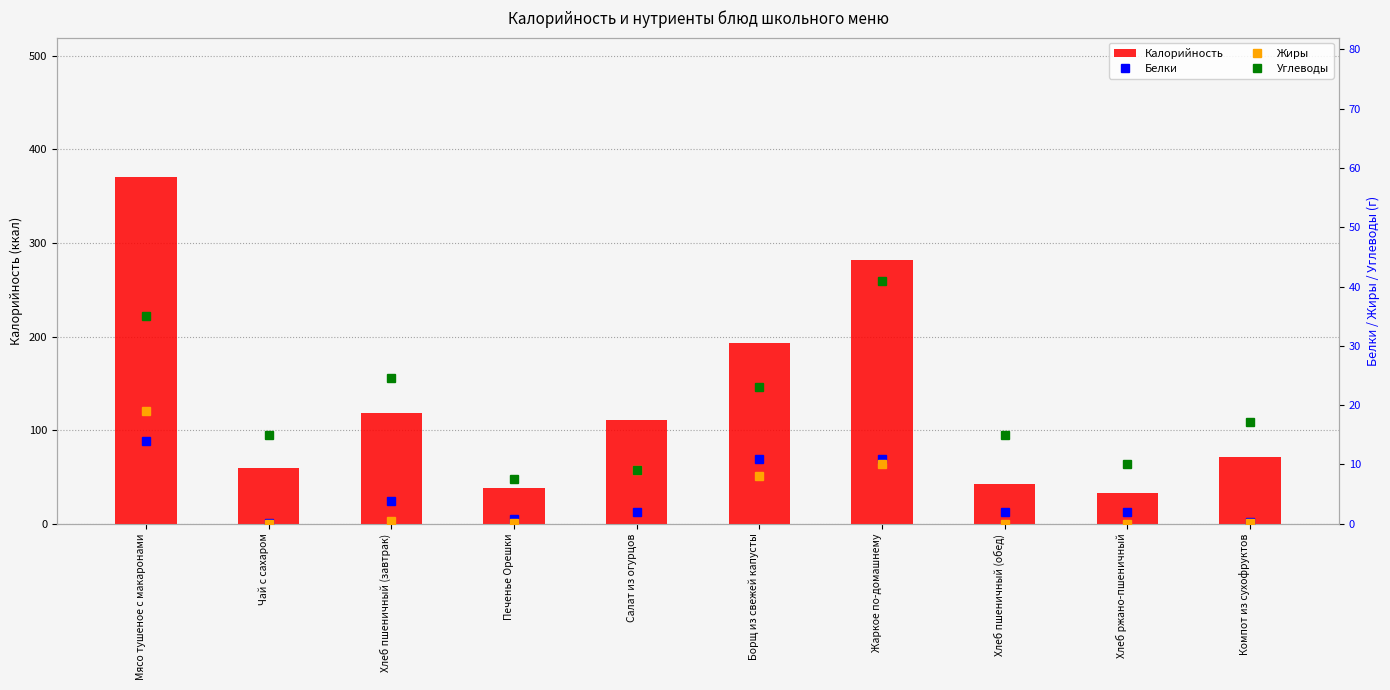

List the series in order of their peak value, highest first.

Калорийность, Углеводы, Жиры, Белки